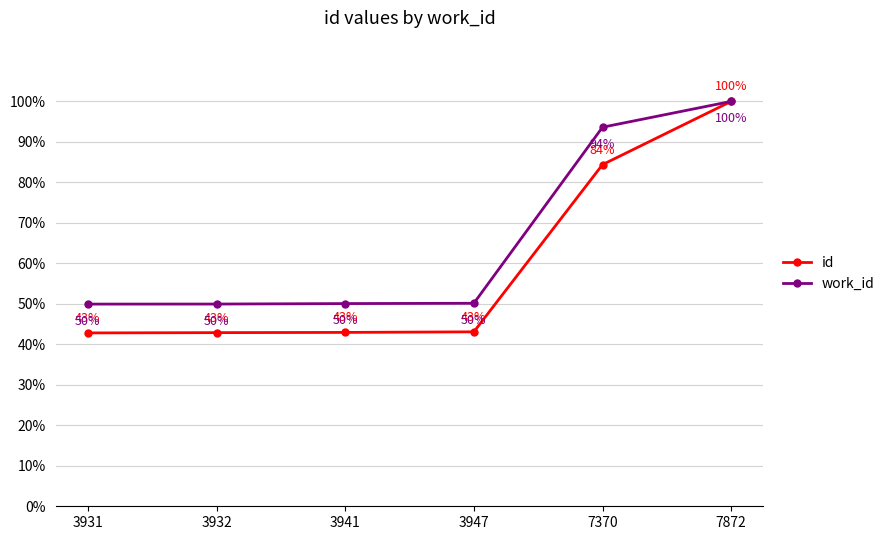

Is this an area chart (filled region under the line)?

No